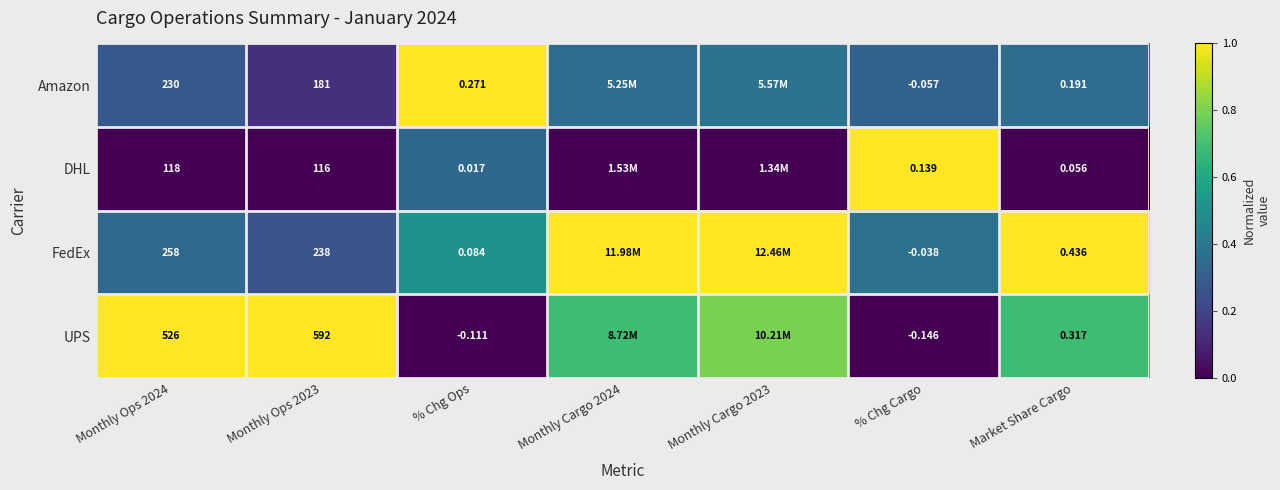

At % Chg Cargo, list the series in order from largest to smallest.

DHL, FedEx, Amazon, UPS